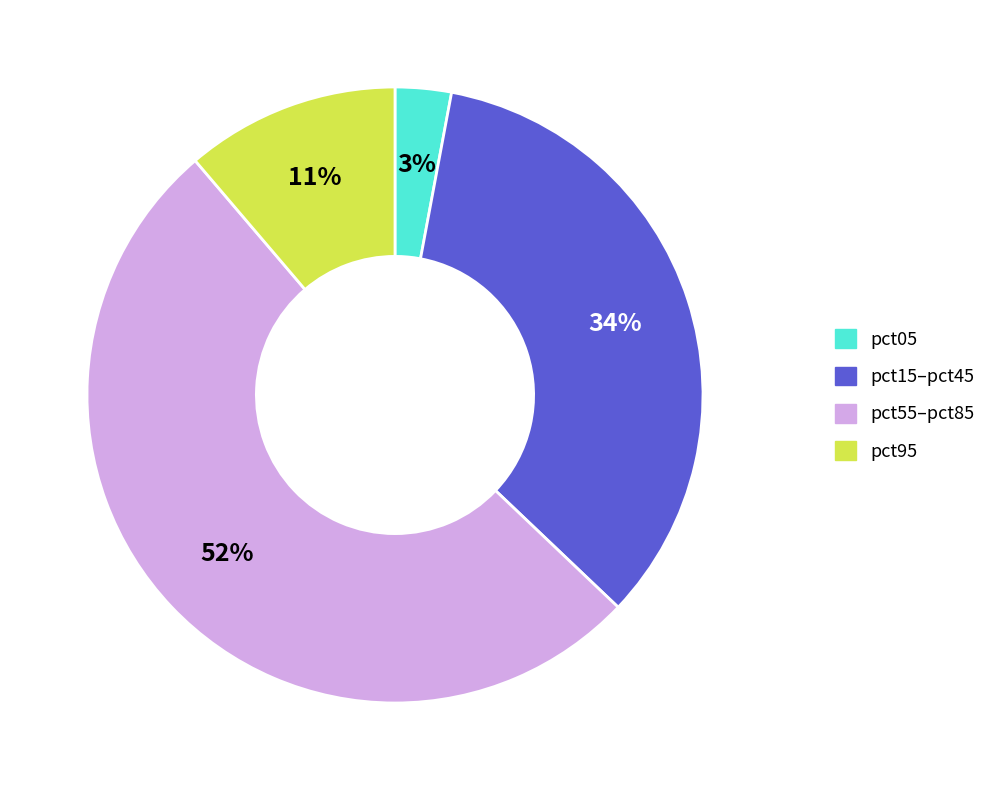

How many segments does this pie chart have?

4